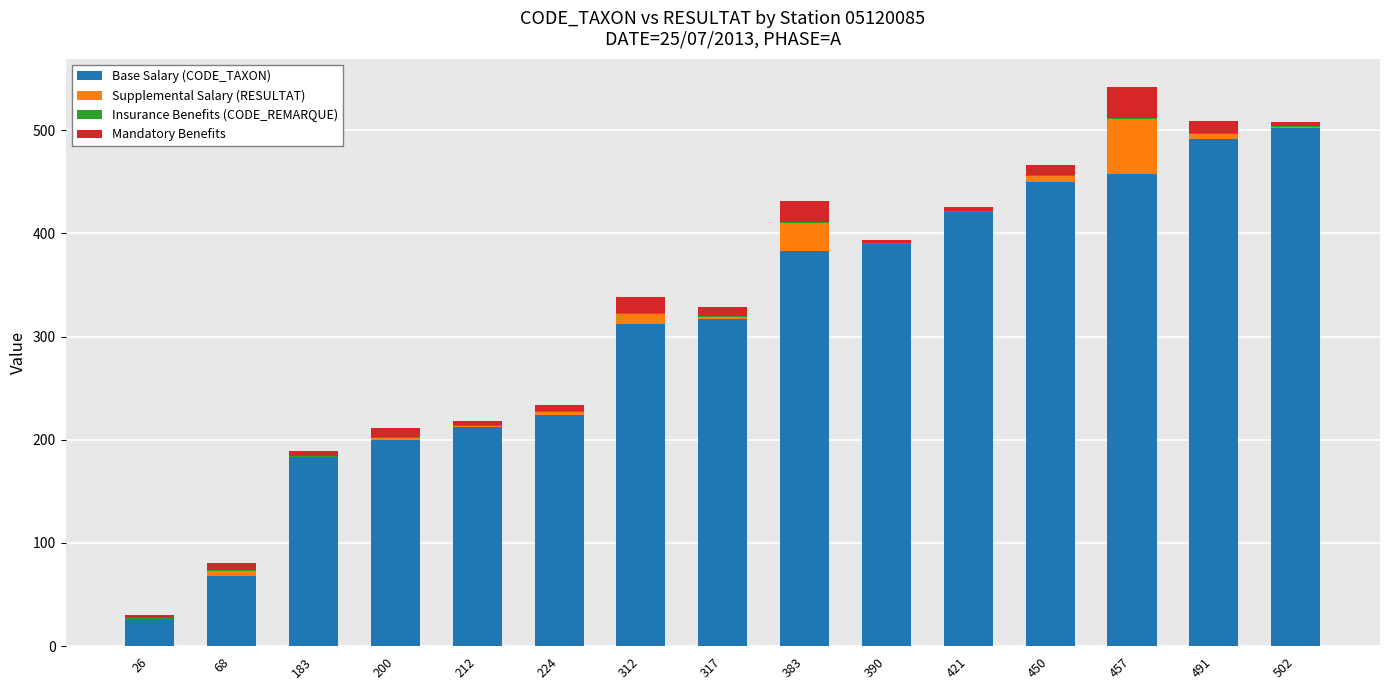

What is the sum of all Base Salary (CODE_TAXON) values?

4636